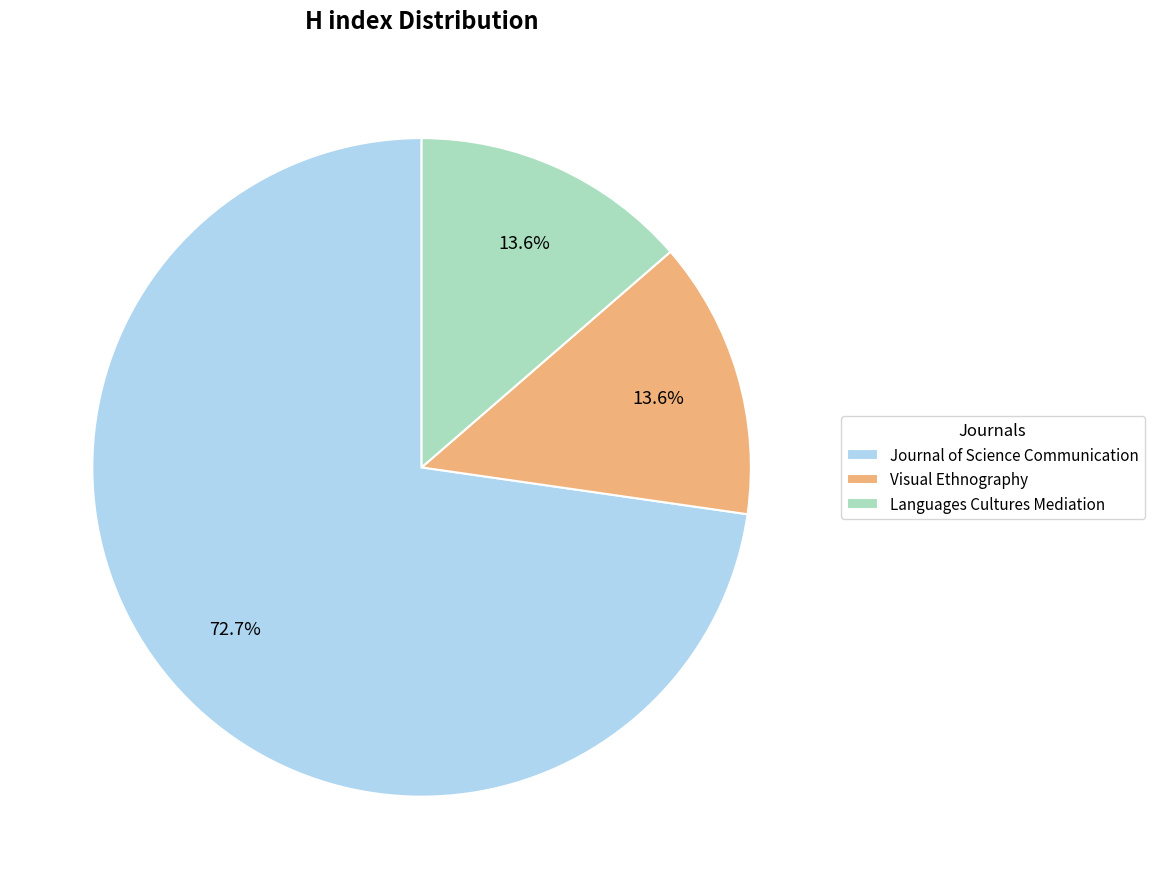

Which category has the biggest portion of the pie?

Journal of Science Communication